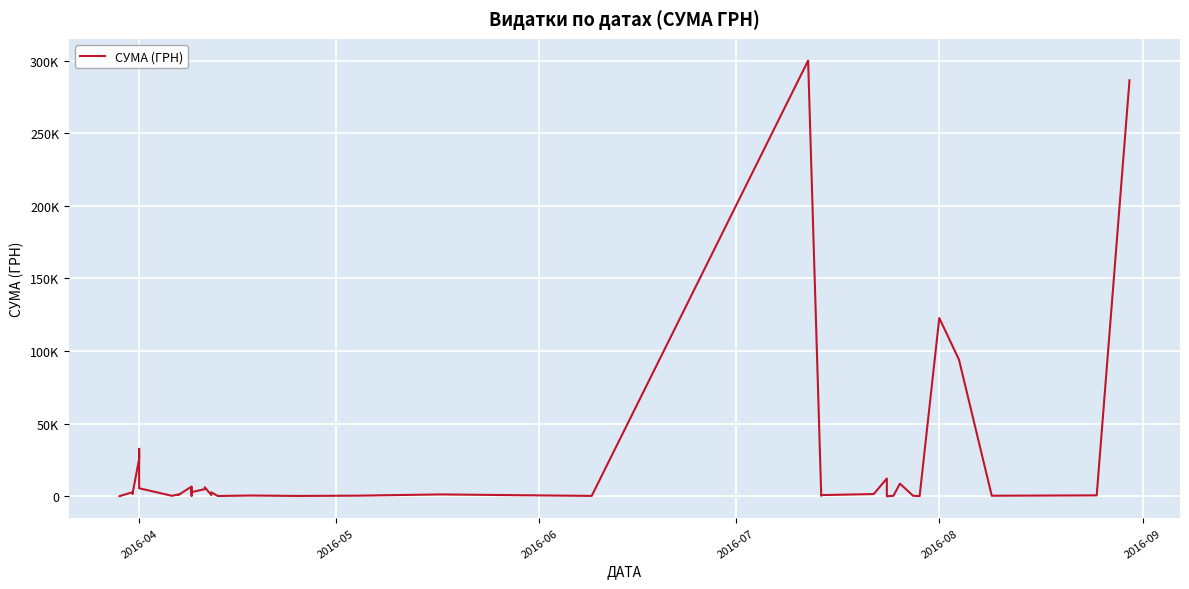

Count the number of data series in this chart.

1